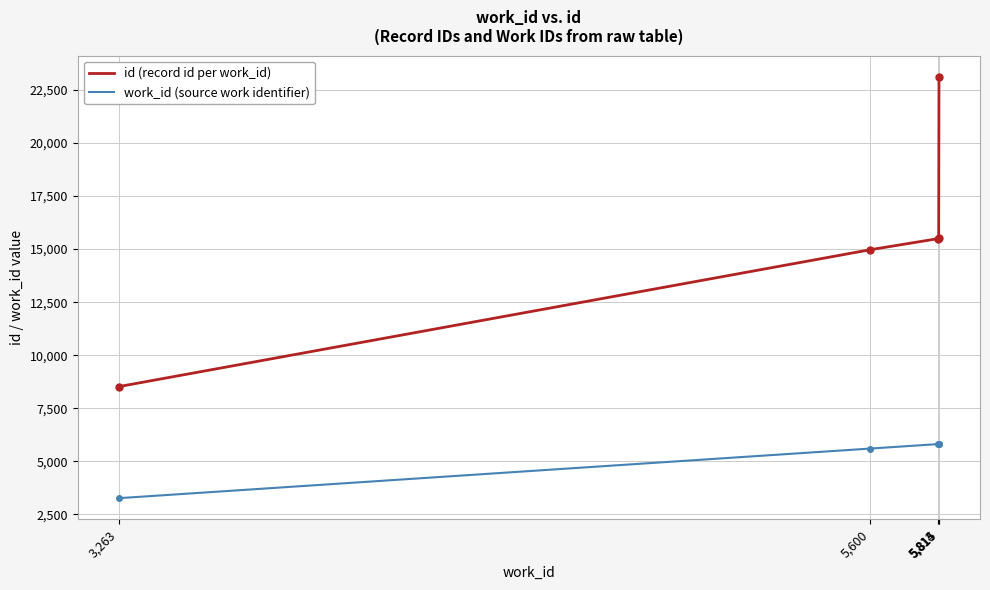

Between 3,263 and 5,814, which series saw the biggest shift?

id (record id per work_id)